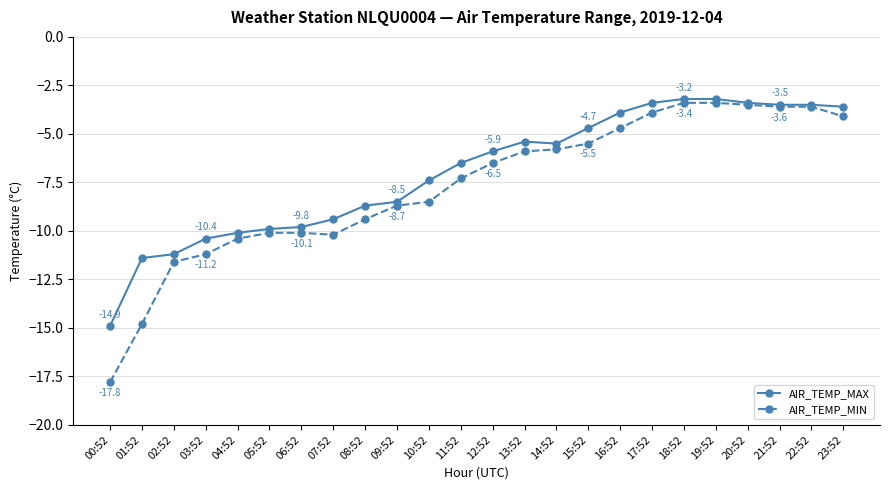

What is the difference between the highest and lowest values at 06:52?

0.3